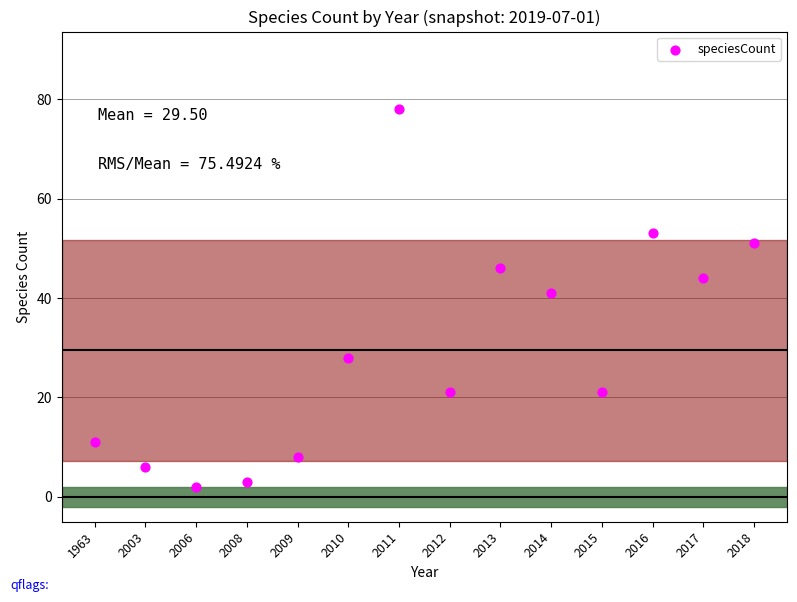

What is the range of Y values (max minus min)?

76